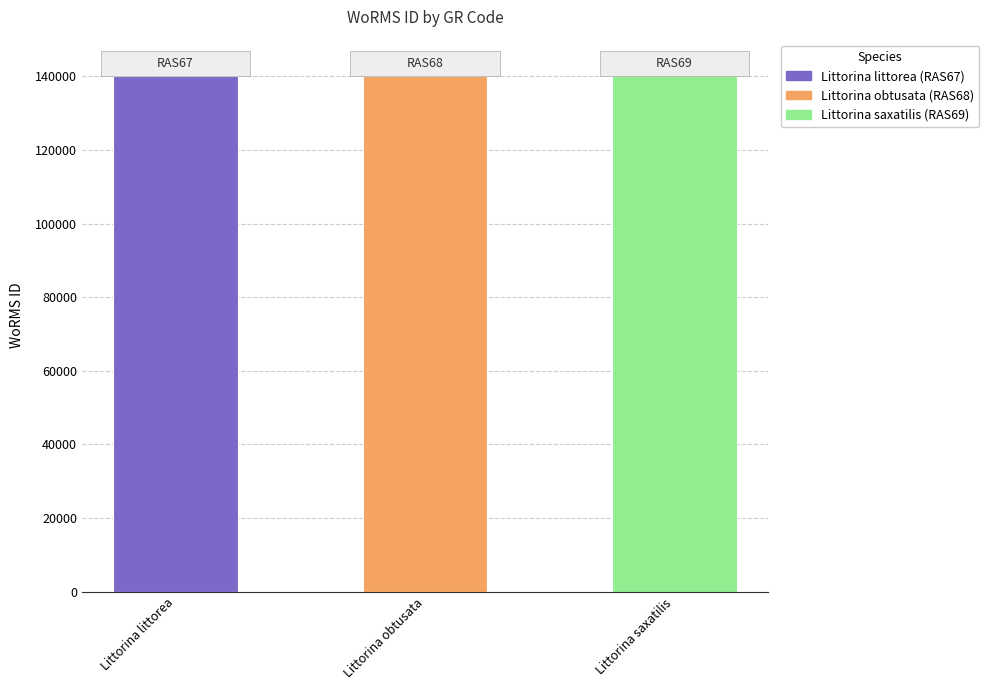

What is the smallest value displayed?

140262